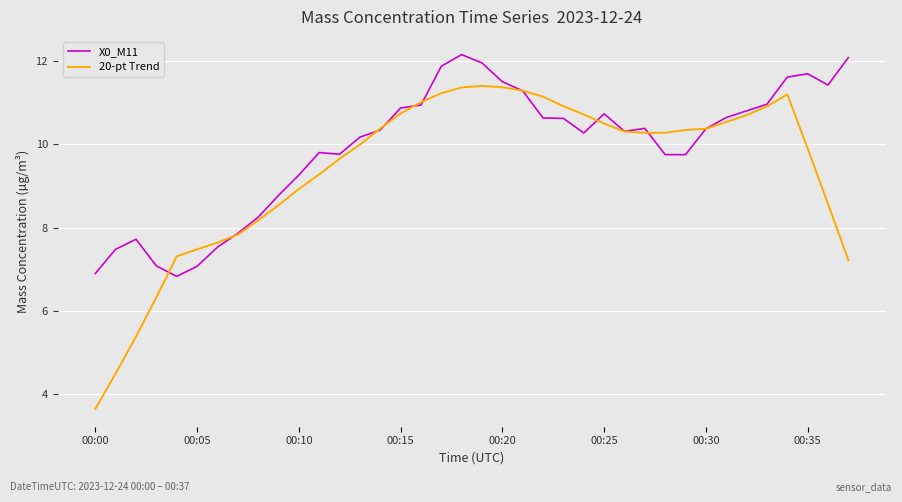

Which series has the largest total across all categories?

X0_M11